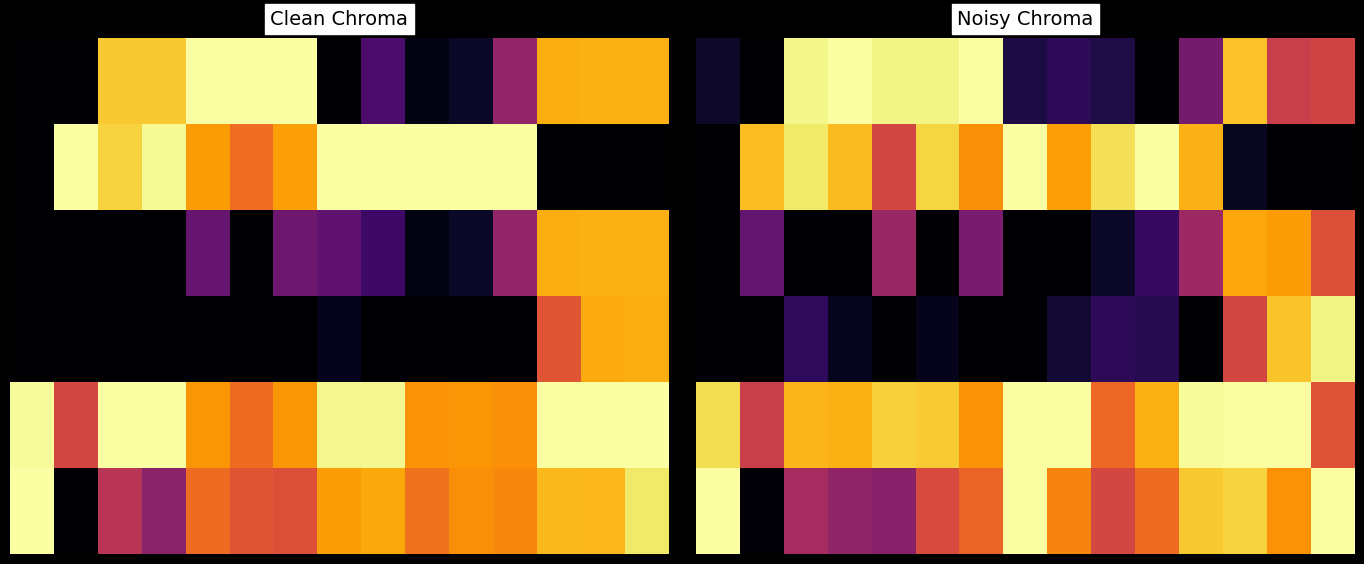

At how many categories does at least one series exceed 0?

15